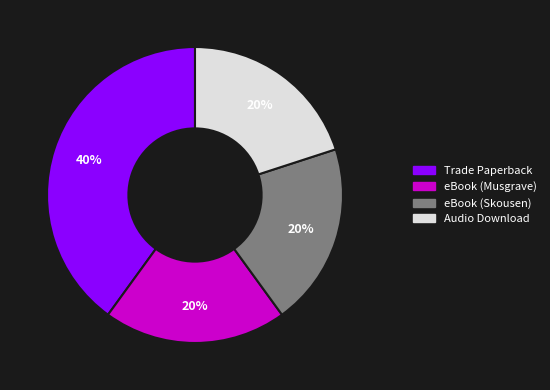

What percentage is the eBook (Skousen) slice, to the nearest percent?

20%